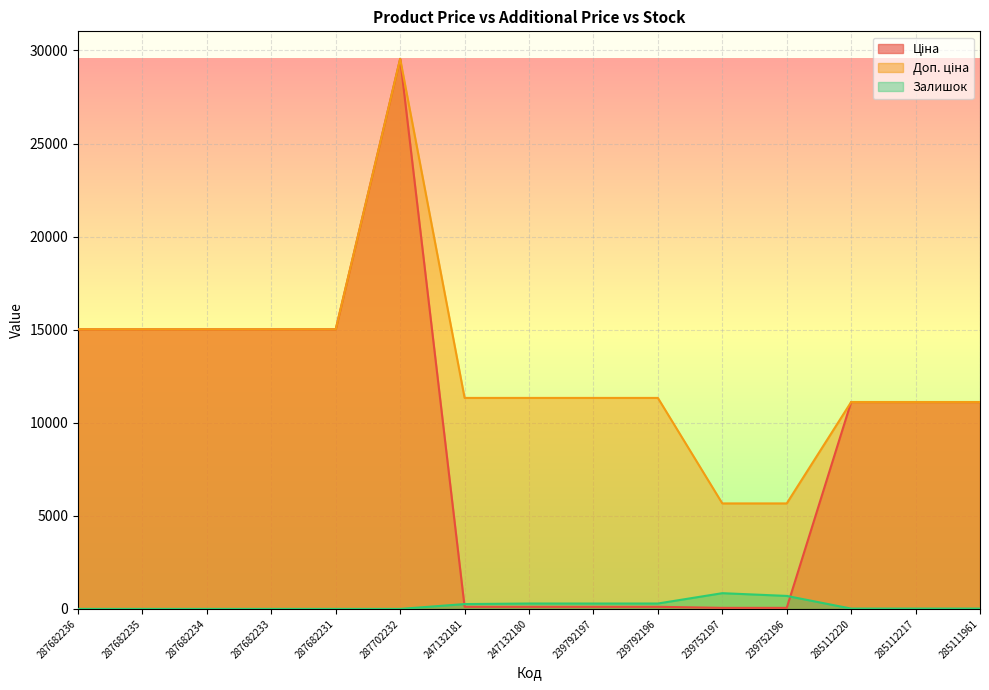

Which series has the widest spread of values?

Ціна